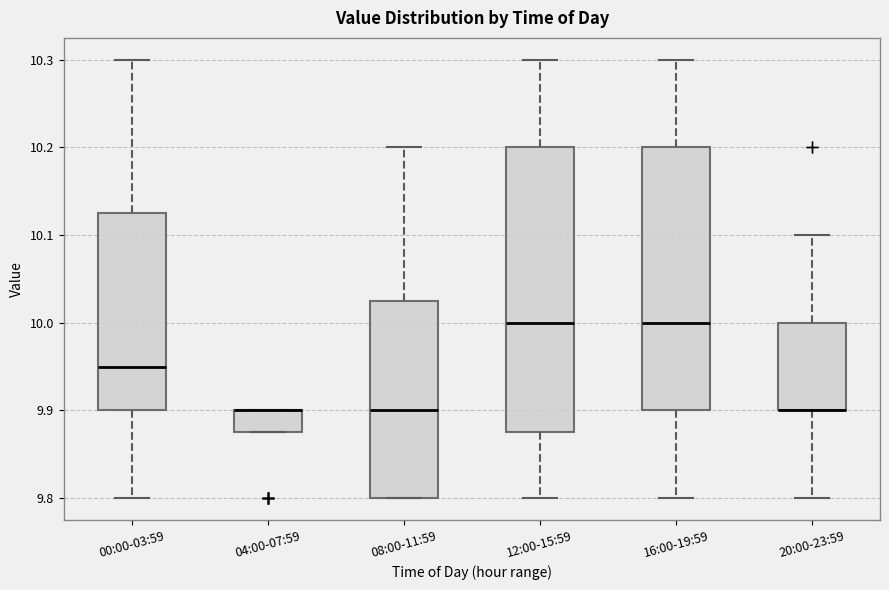

Reading left to right, read every box against the y-axis: the position of its median line, the range the box covers, and the ends of its whiskers. The values are not printed on the chart, so give them approximately, as read against the axis.

00:00-03:59: median 9.95, box 9.90 to 10.13, whiskers 9.80 to 10.30
04:00-07:59: median 9.90 (drawn on the box's upper edge), box 9.88 to 9.90, whiskers 9.88 to 9.90
08:00-11:59: median 9.90, box 9.80 to 10.03, whiskers 9.80 to 10.20
12:00-15:59: median 10.00, box 9.88 to 10.20, whiskers 9.80 to 10.30
16:00-19:59: median 10.00, box 9.90 to 10.20, whiskers 9.80 to 10.30
20:00-23:59: median 9.90 (drawn on the box's lower edge), box 9.90 to 10.00, whiskers 9.80 to 10.10